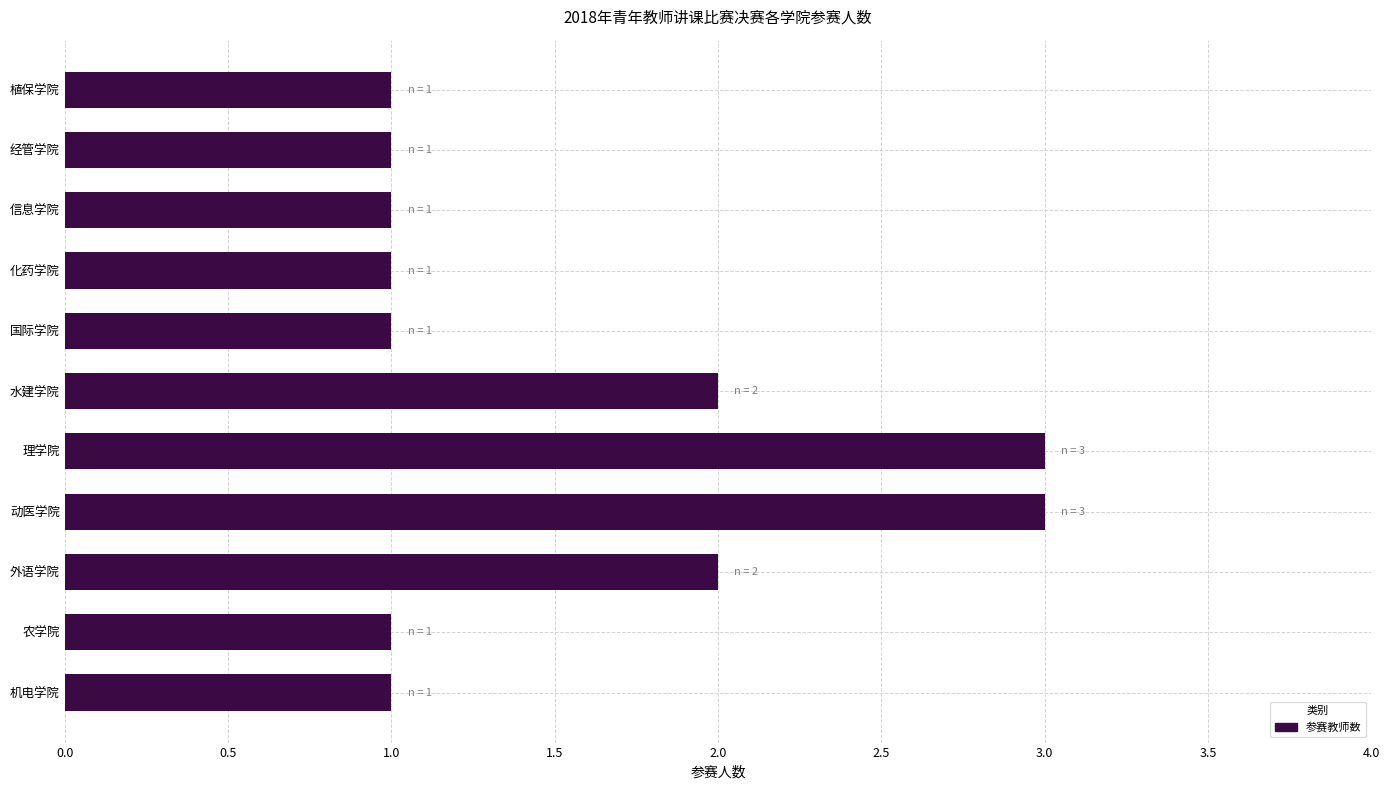

What is the difference between the maximum and minimum values?

2